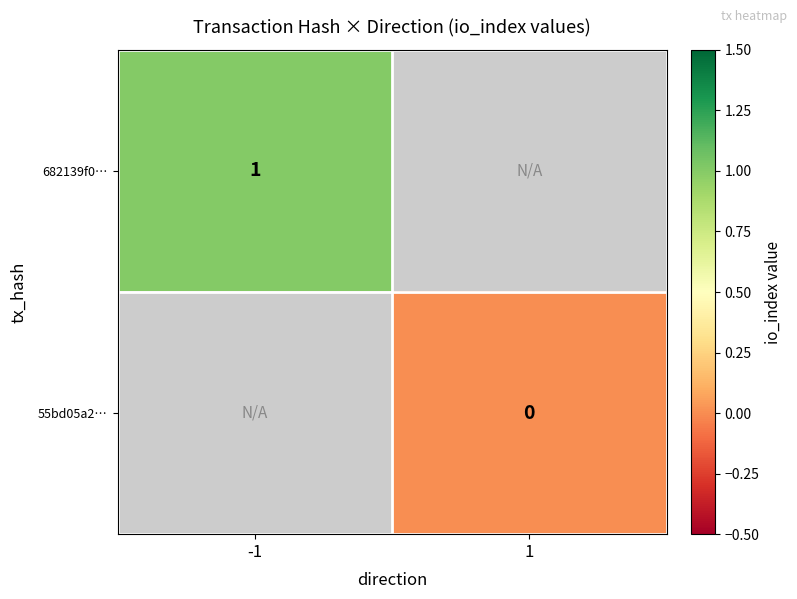

Which label corresponds to the smallest value in the chart?

1